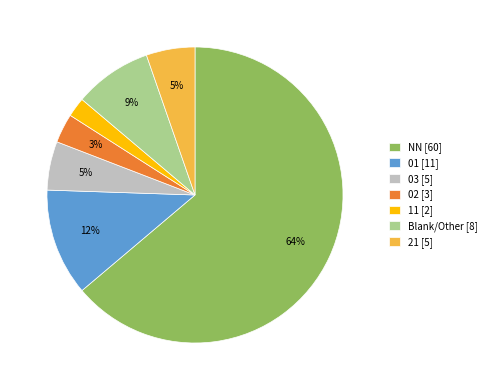

Which category has the smallest portion of the pie?

11 [2]